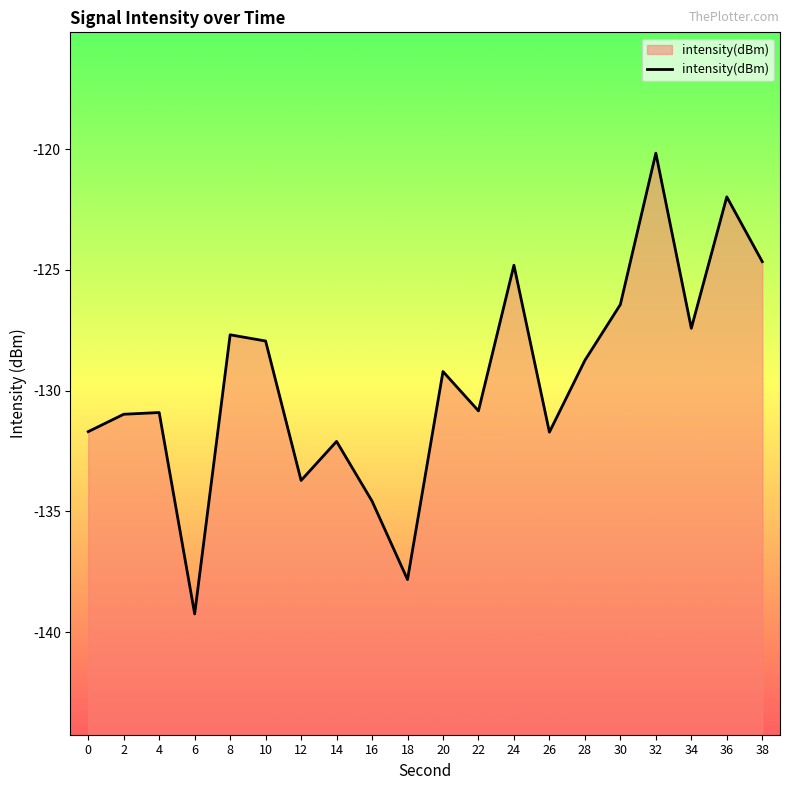

What is the sum of all values?

-2592.7